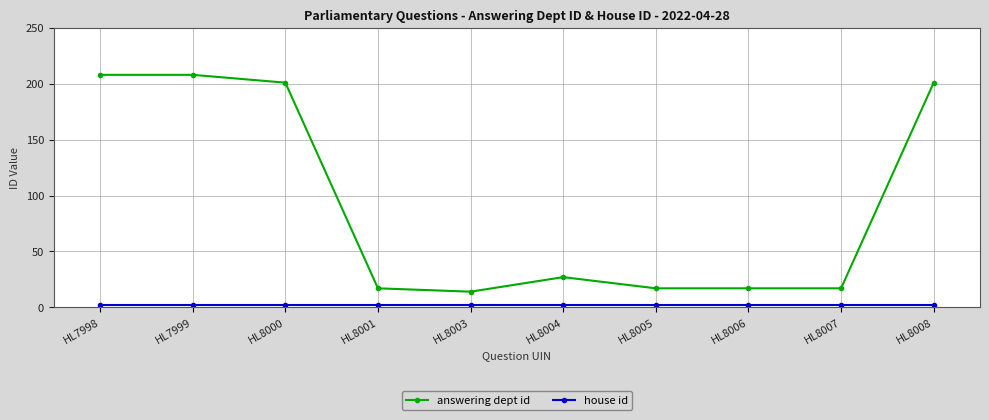

Which series changed the most between HL7999 and HL8004?

answering dept id